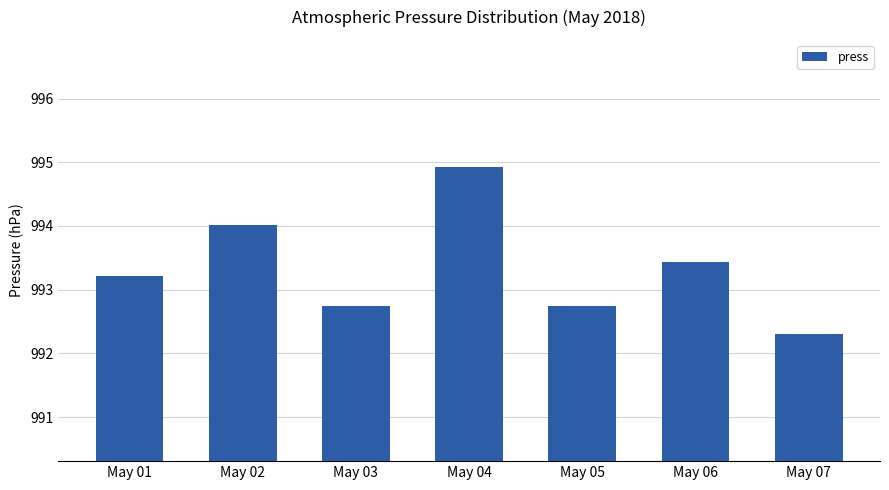

What is the minimum value shown in the chart?

992.3